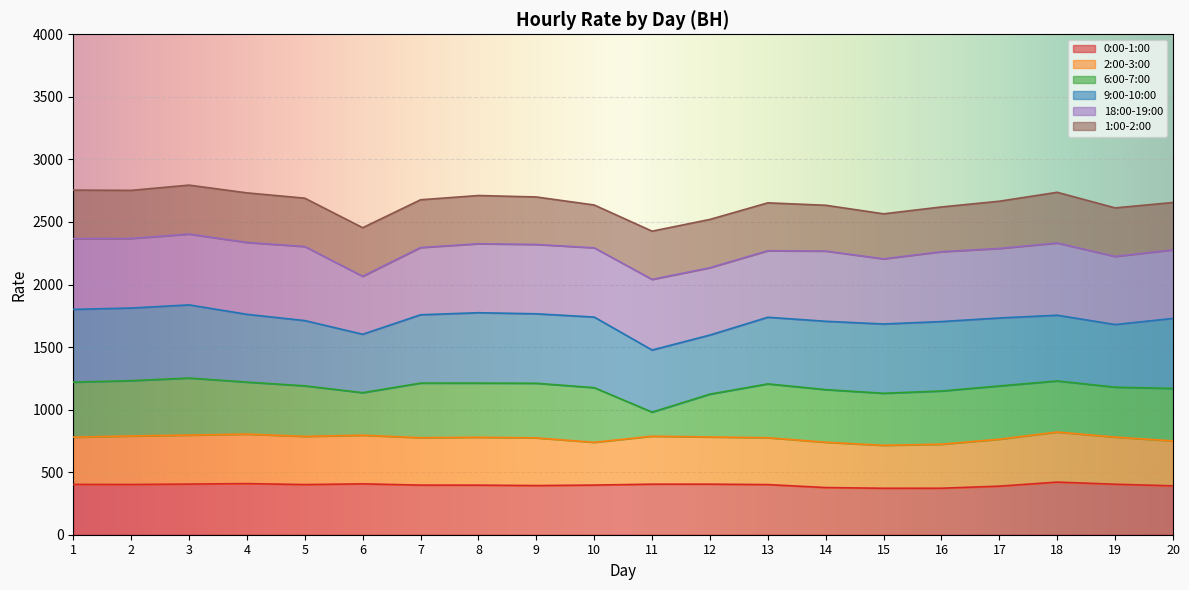

True or false: 6:00-7:00 and 18:00-19:00 intersect in this chart.

False